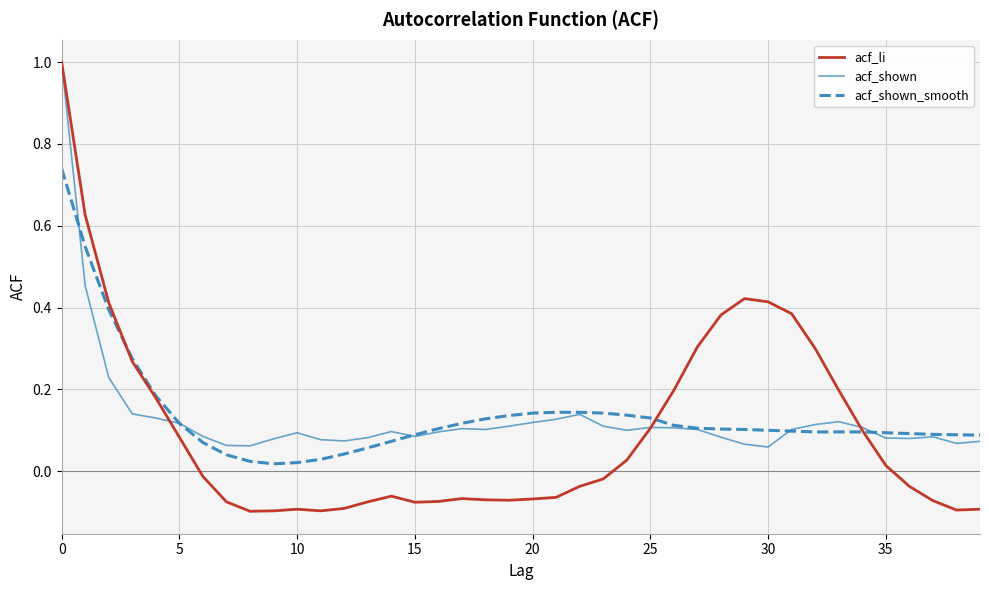

Which series has the largest range (max minus min)?

acf_li